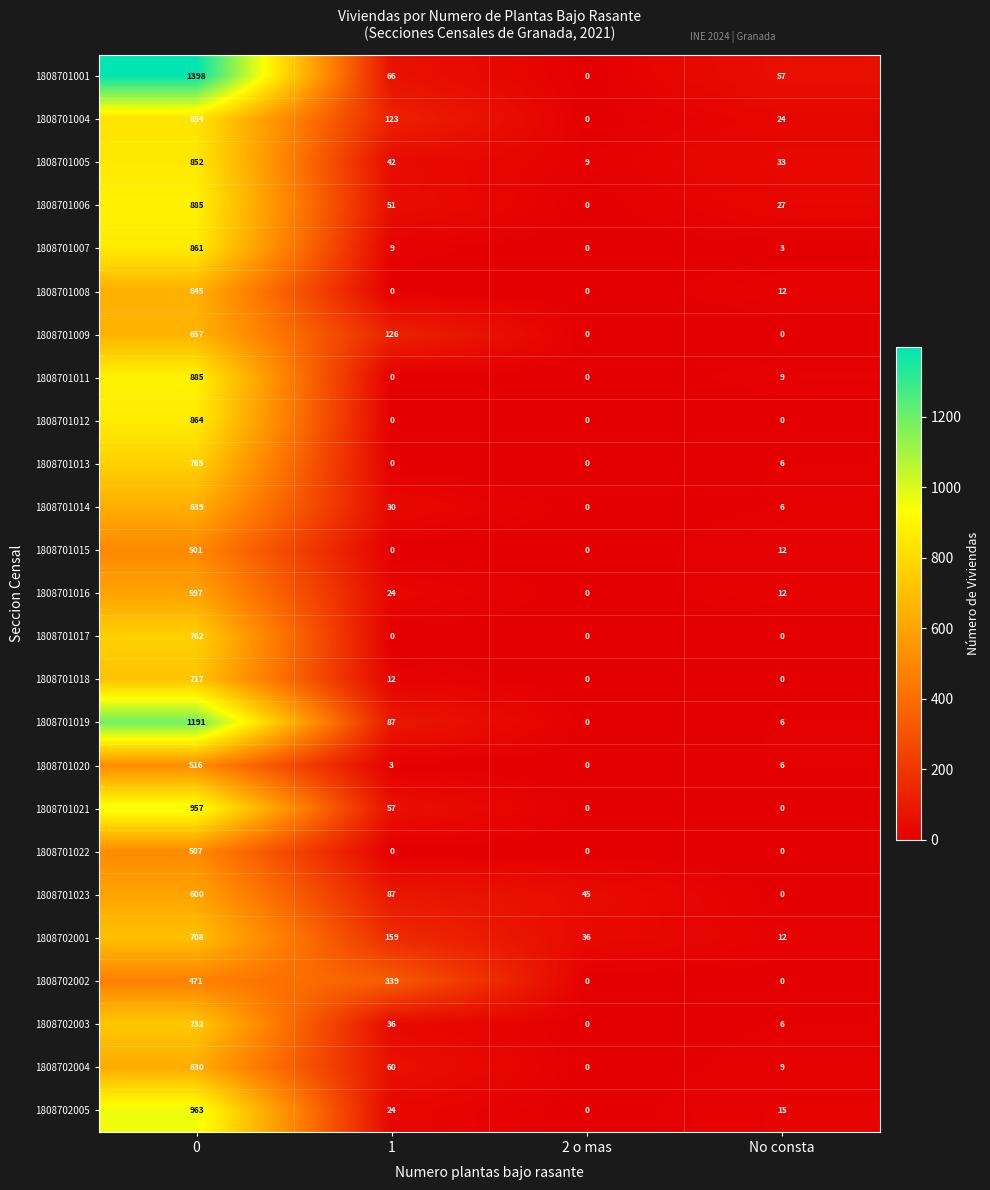

At which label is 1808701013 closest to 382?

No consta